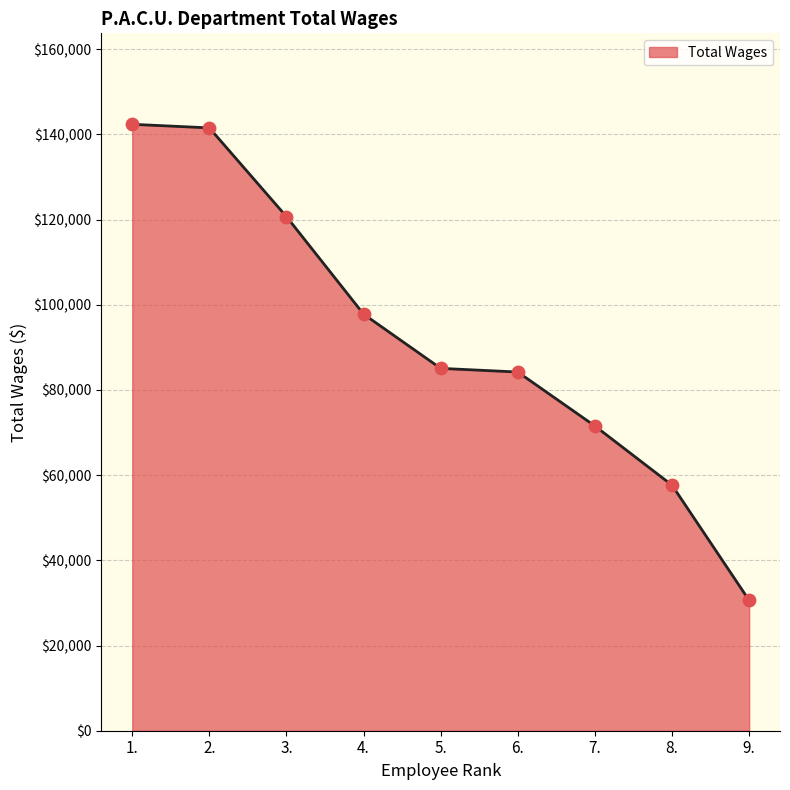

What is the ratio of the value at 9. to the value at 3.?

0.3